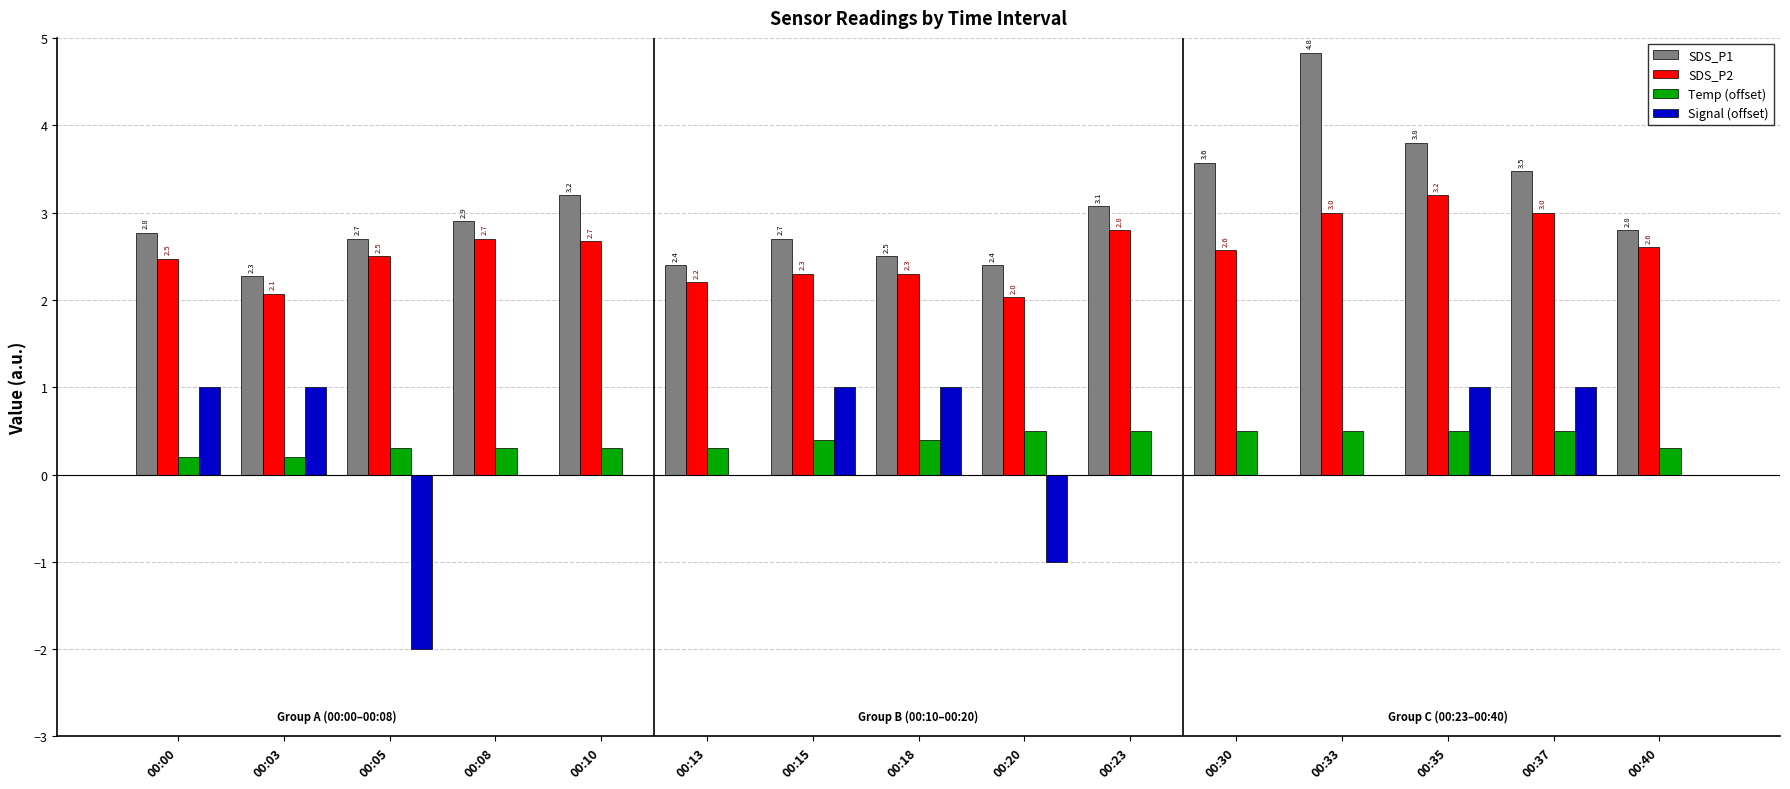

What is the difference between the SDS_P2 values at 00:20 and 00:15?

0.3